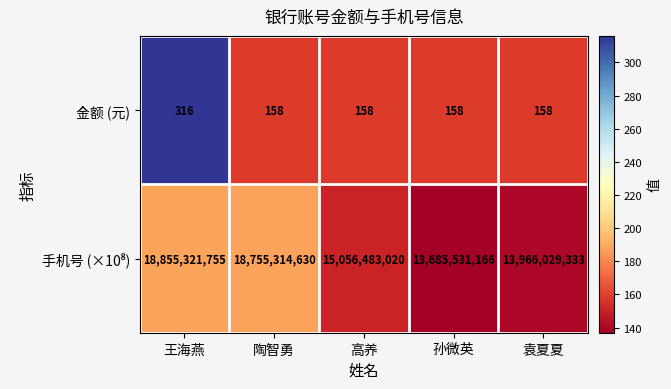

At which category does the chart reach its peak across all series?

王海燕